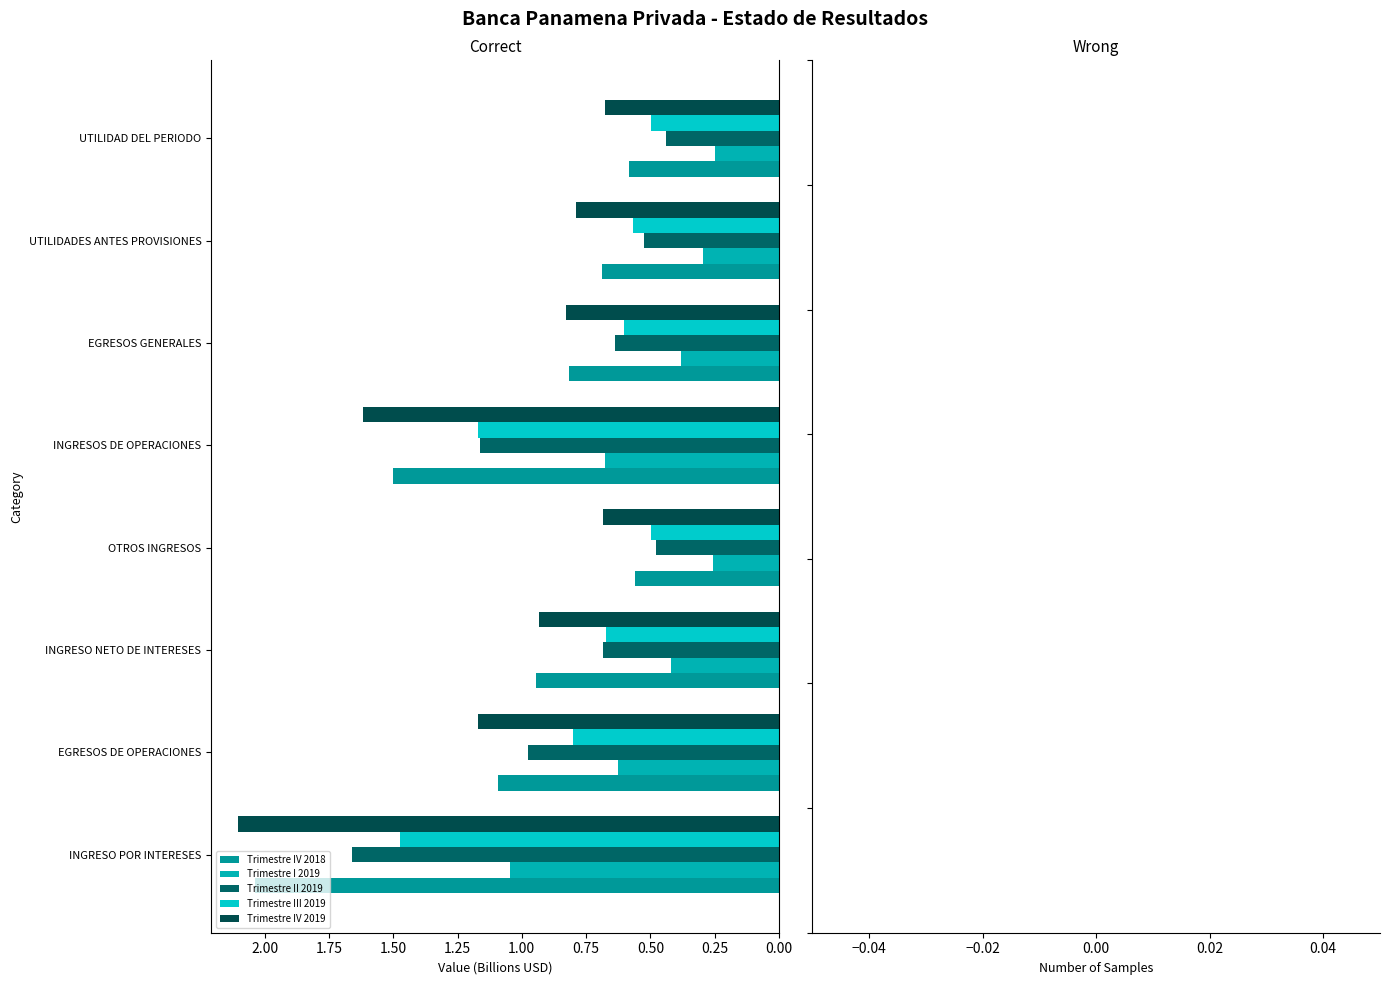

Count the number of categories in the chart.

8